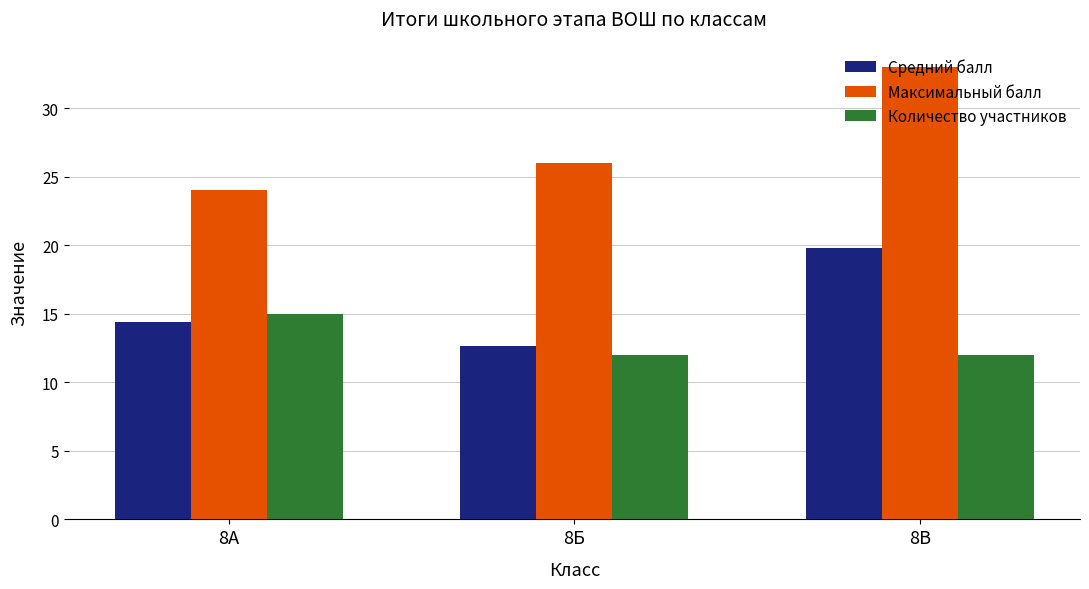

Is it true that Средний балл equals 19.8 at 8В?

True